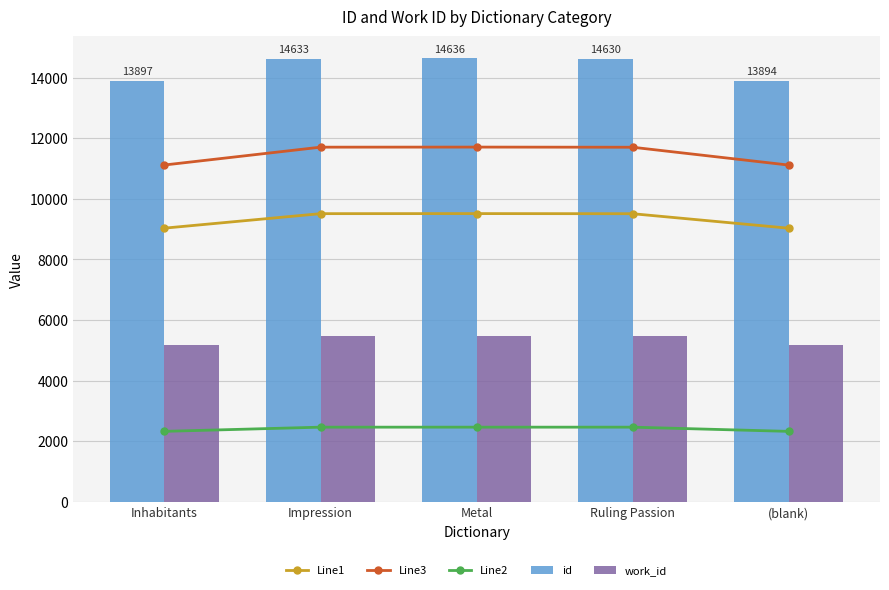

Reading right to left, what are all the values shown in this chart?

Line1: (blank)=9031.1	Ruling Passion=9509.5	Metal=9513.4	Impression=9511.5	Inhabitants=9033.1
Line3: (blank)=11115.2	Ruling Passion=11704.0	Metal=11708.8	Impression=11706.4	Inhabitants=11117.6
Line2: (blank)=2323.8	Ruling Passion=2462.8	Metal=2462.8	Impression=2462.8	Inhabitants=2324.7
id: (blank)=13894.0	Ruling Passion=14630.0	Metal=14636.0	Impression=14633.0	Inhabitants=13897.0
work_id: (blank)=5164.0	Ruling Passion=5473.0	Metal=5473.0	Impression=5473.0	Inhabitants=5166.0